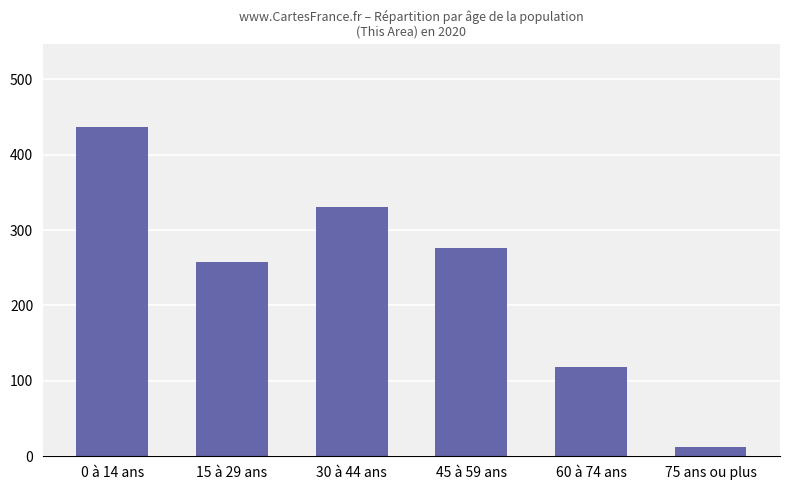

What is the difference between the second highest and second lowest values?

212